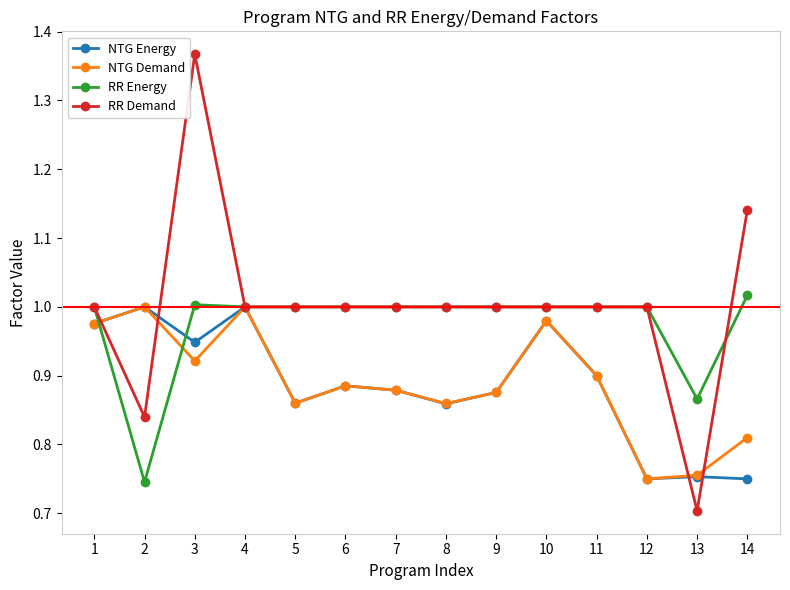

Which series has the largest range (max minus min)?

RR Demand